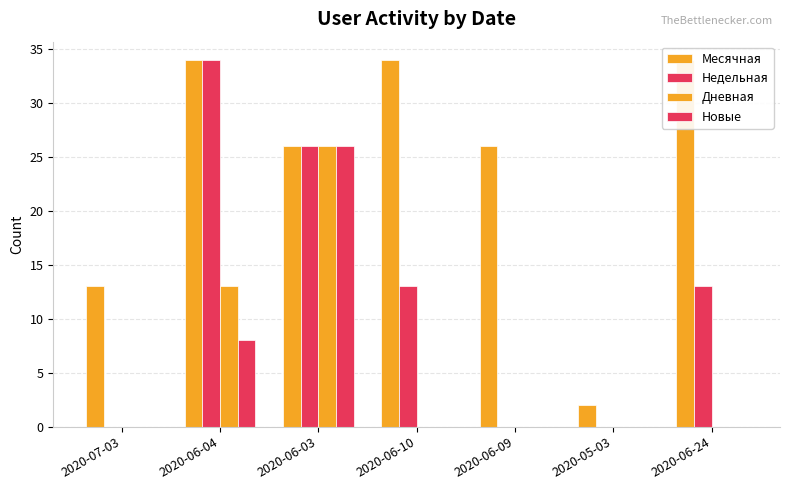

Reading right to left, list all the values displayed in this chart.

Месячная: 34	2	26	34	26	34	13
Недельная: 13	0	0	13	26	34	0
Дневная: 0	0	0	0	26	13	0
Новые: 0	0	0	0	26	8	0